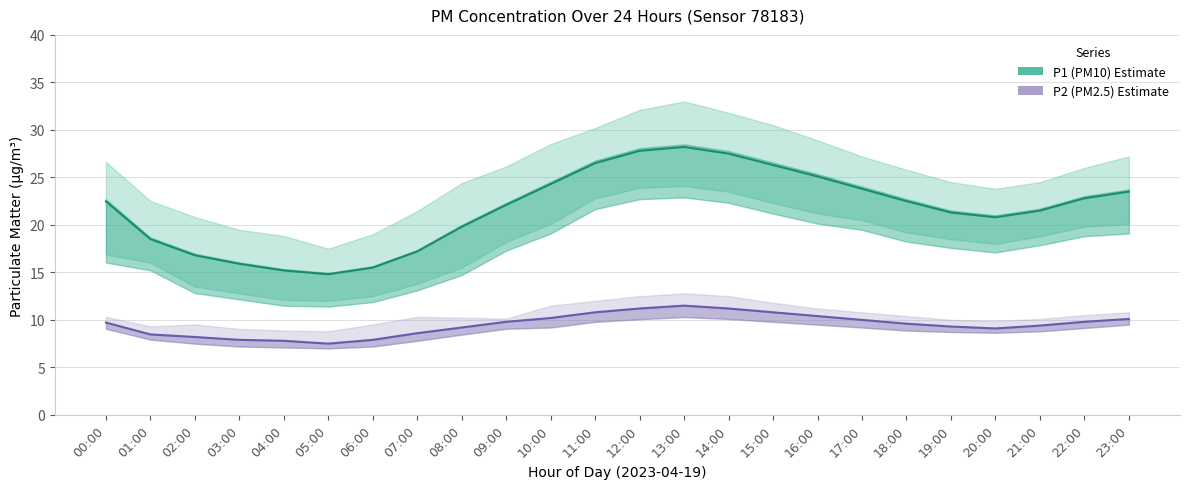

Read the P1 (PM10) value at 09:00.

22.1